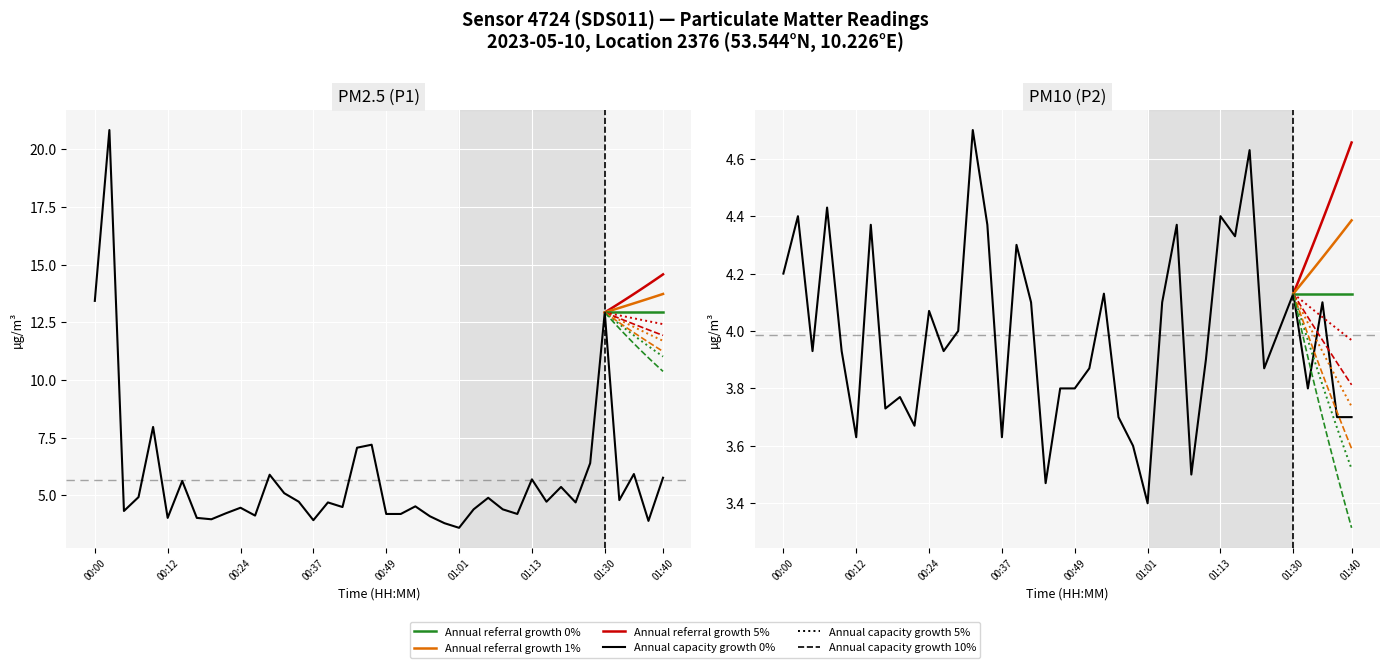

Reading left to right, list all the values displayed in this chart.

P1: 13.4	20.8	4.3	4.9	8.0	4.0	5.6	4.0	4.0	4.2	4.5	4.1	5.9	5.1	4.7	3.9	4.7	4.5	7.1	7.2	4.2	4.2	4.5	4.1	3.8	3.6	4.4	4.9	4.4	4.2	5.7	4.7	5.4	4.7	6.4	12.9	4.8	5.9	3.9	5.8
P2: 4.2	4.4	3.9	4.4	3.9	3.6	4.4	3.7	3.8	3.7	4.1	3.9	4.0	4.7	4.4	3.6	4.3	4.1	3.5	3.8	3.8	3.9	4.1	3.7	3.6	3.4	4.1	4.4	3.5	3.9	4.4	4.3	4.6	3.9	4.0	4.1	3.8	4.1	3.7	3.7